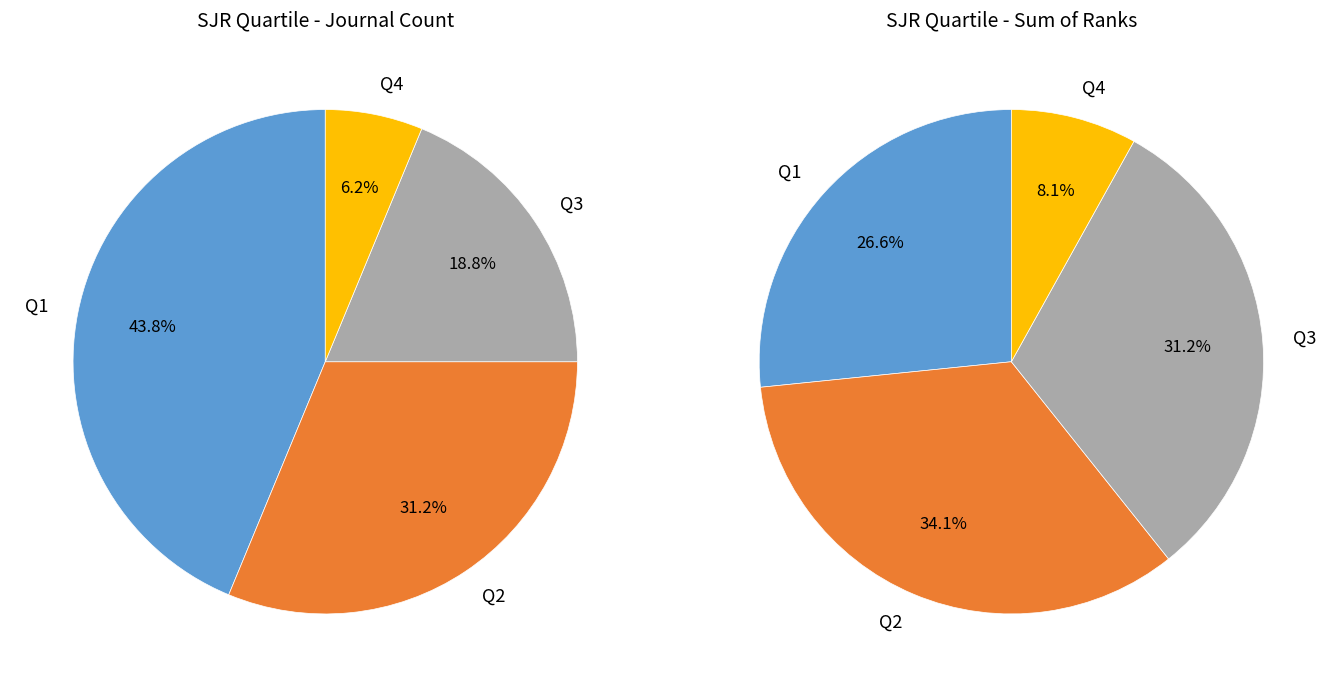

To the nearest percent, what percentage of the pie is Q3?

19%